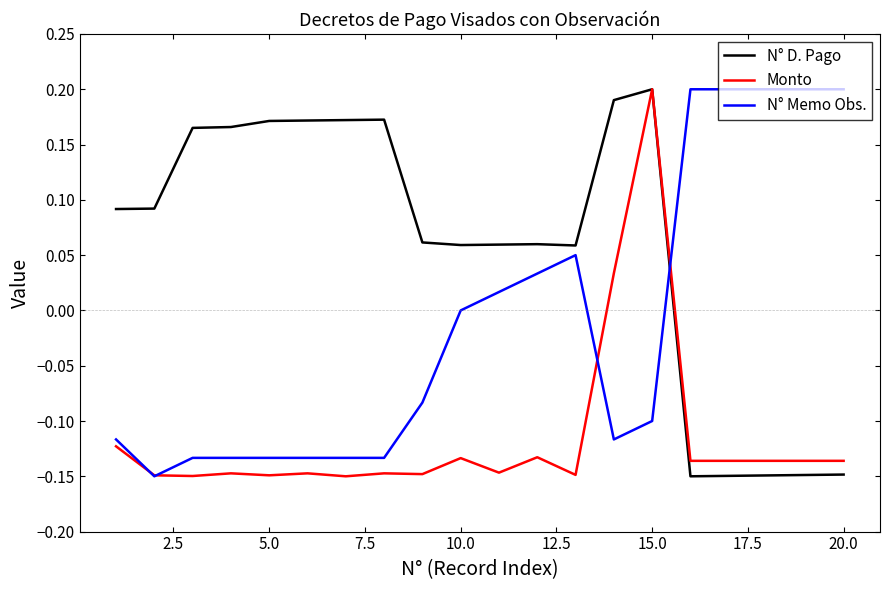

At how many categories does at least one series exceed 0?

20